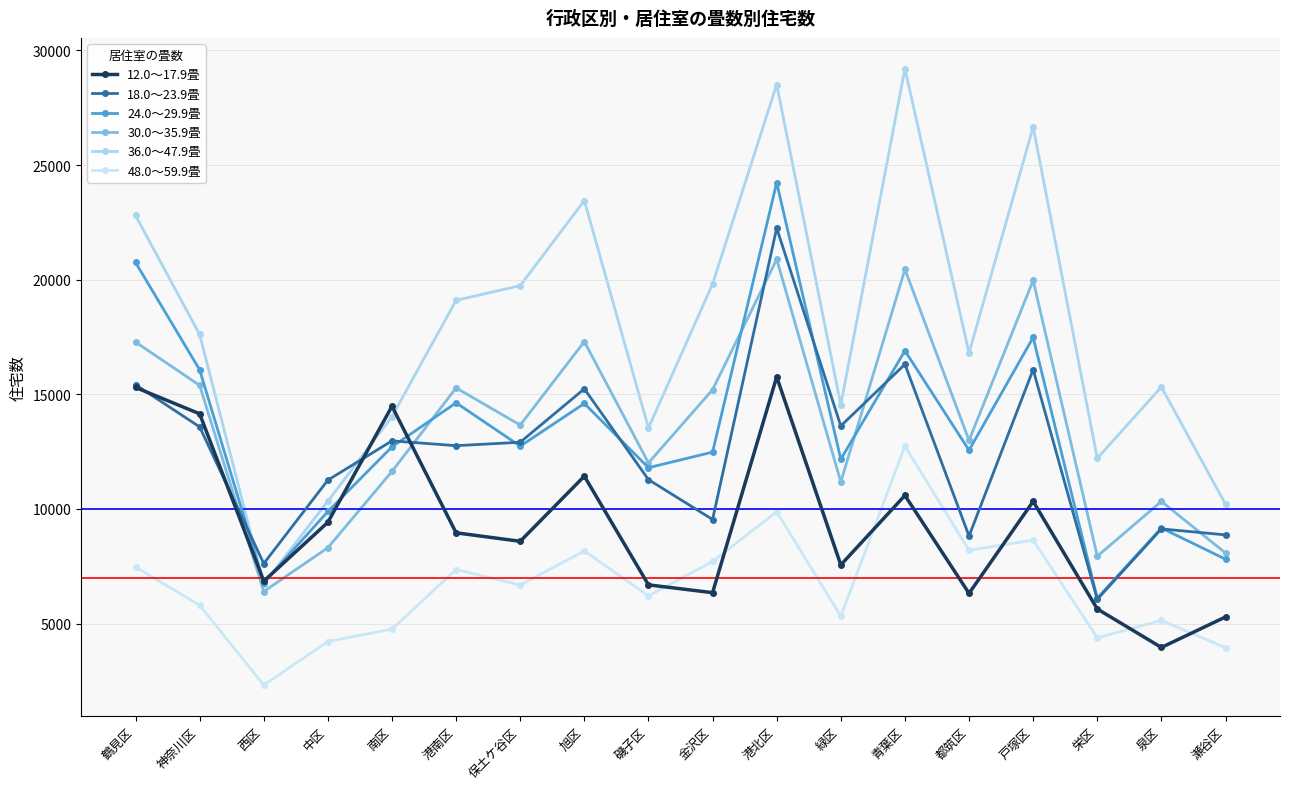

Is this an area chart (filled region under the line)?

No